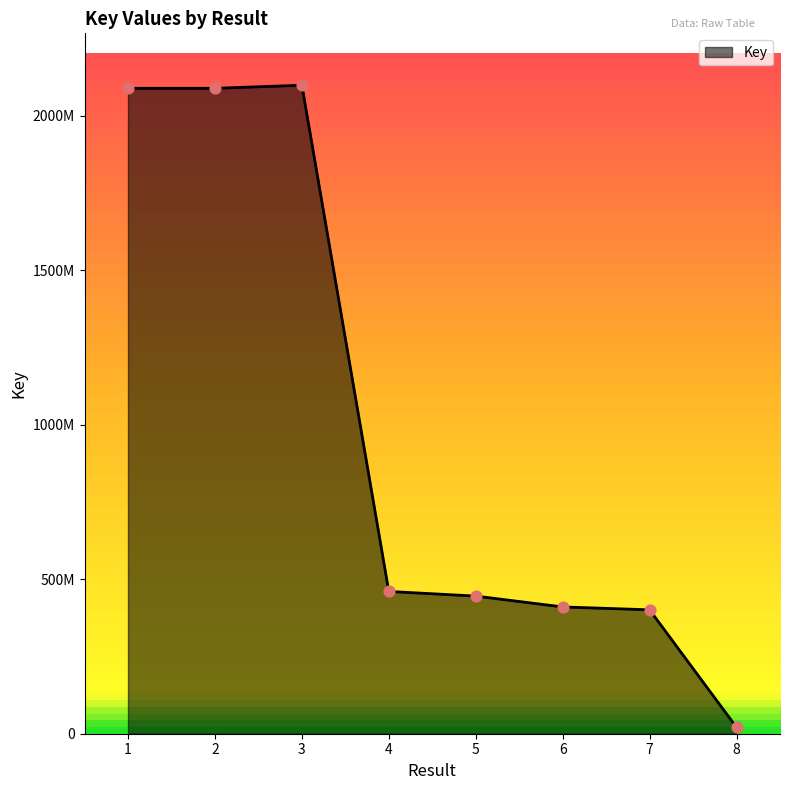

Is this an area chart (filled region under the line)?

Yes